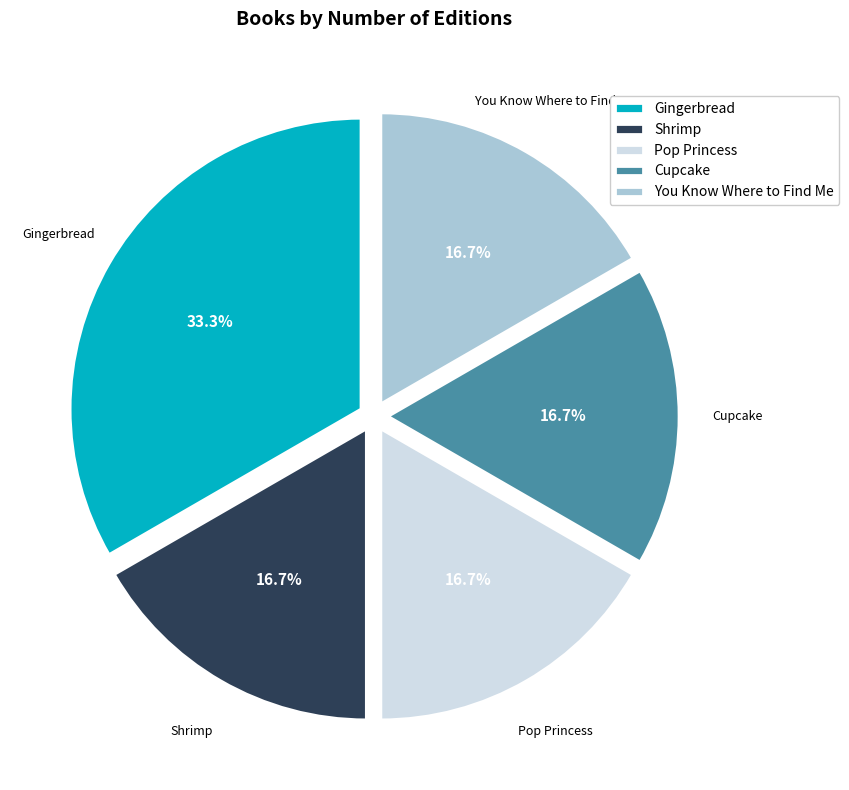

Which category has the biggest portion of the pie?

Gingerbread